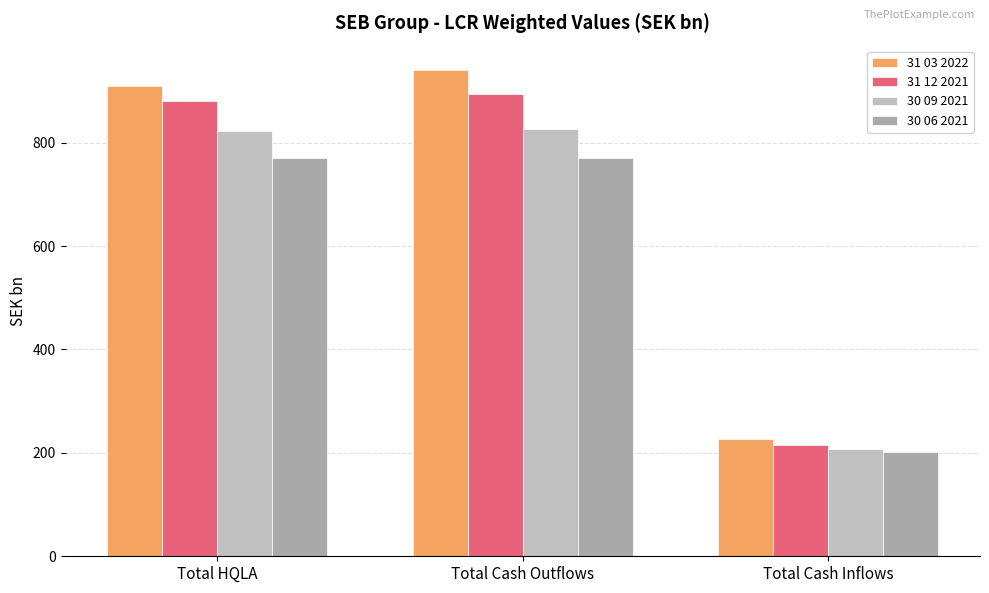

Is it true that 31 12 2021 equals 880.6 at Total HQLA?

True